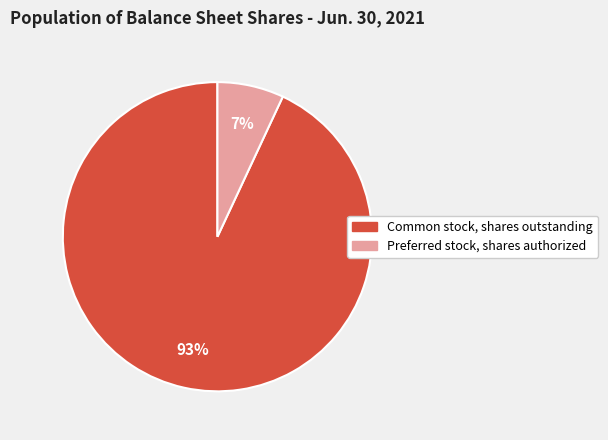

To the nearest percent, what is the combined percentage of Common stock, shares outstanding and Preferred stock, shares authorized?

100%